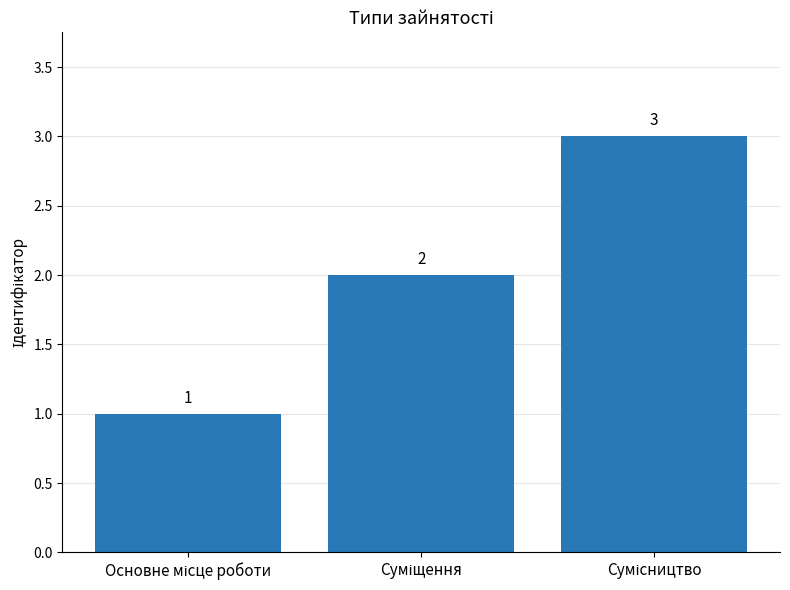

What is the sum of all values?

6